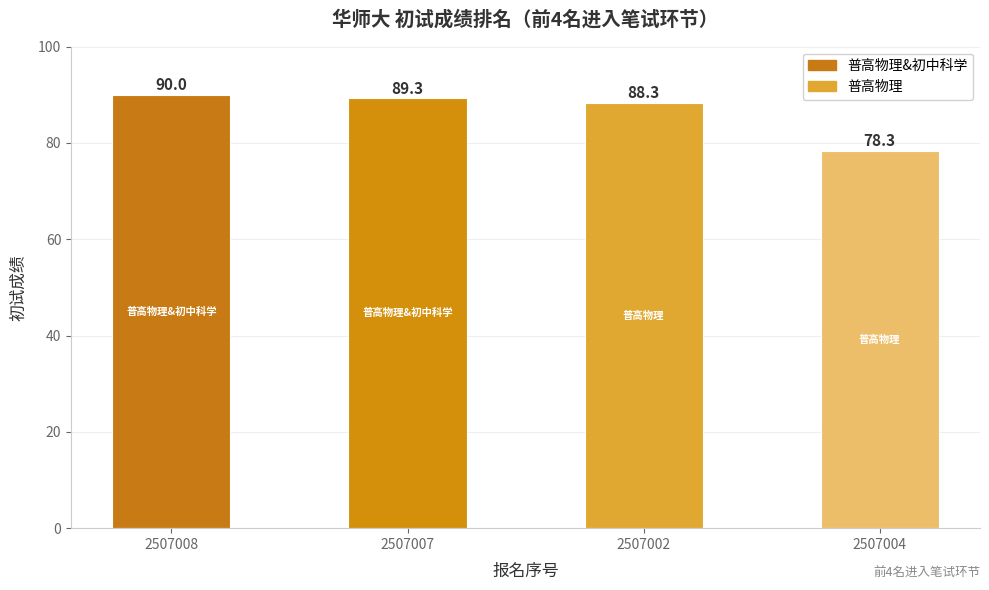

What is the change in value from 2507008 to 2507004?

-11.7